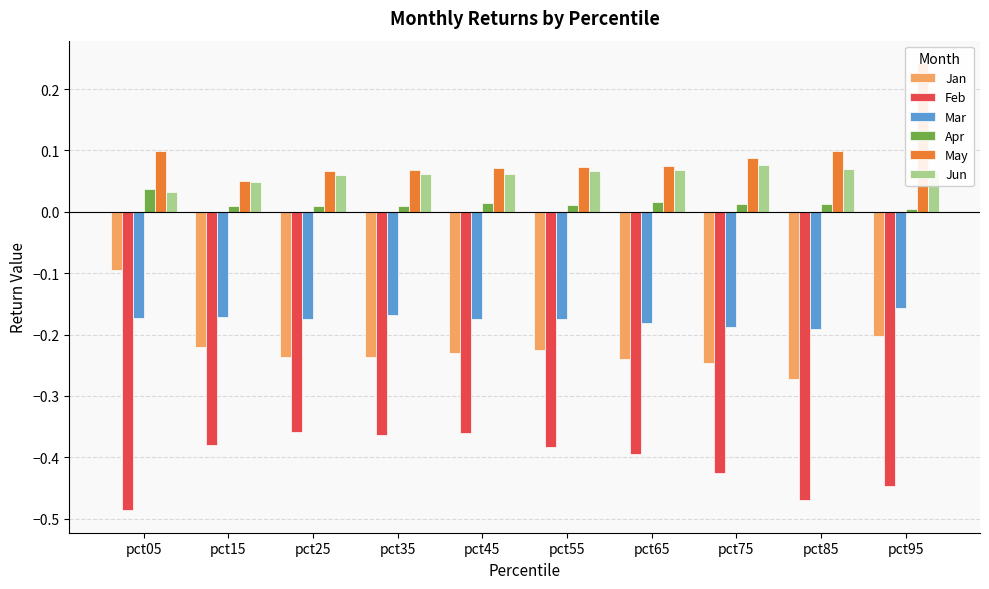

The Apr series shows 0.0 at pct95. True or false?

True